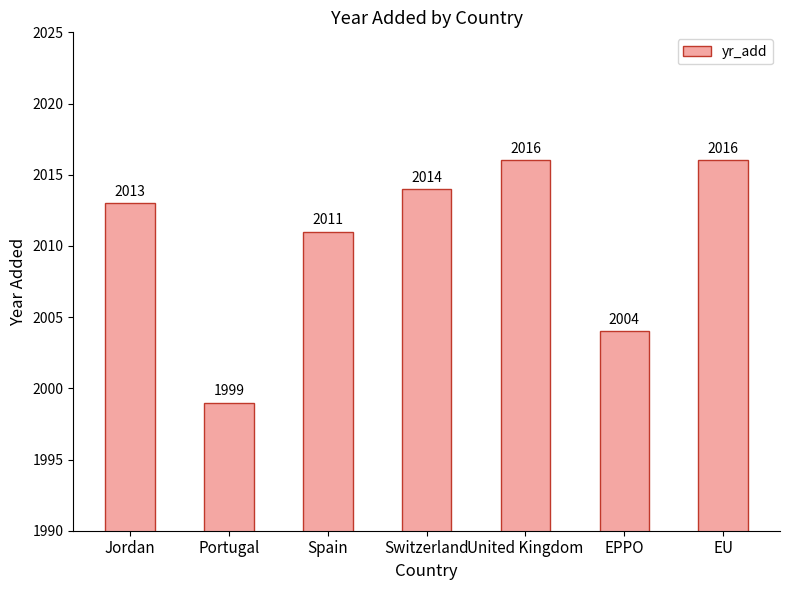

How many values are between 2004 and 2016?

6